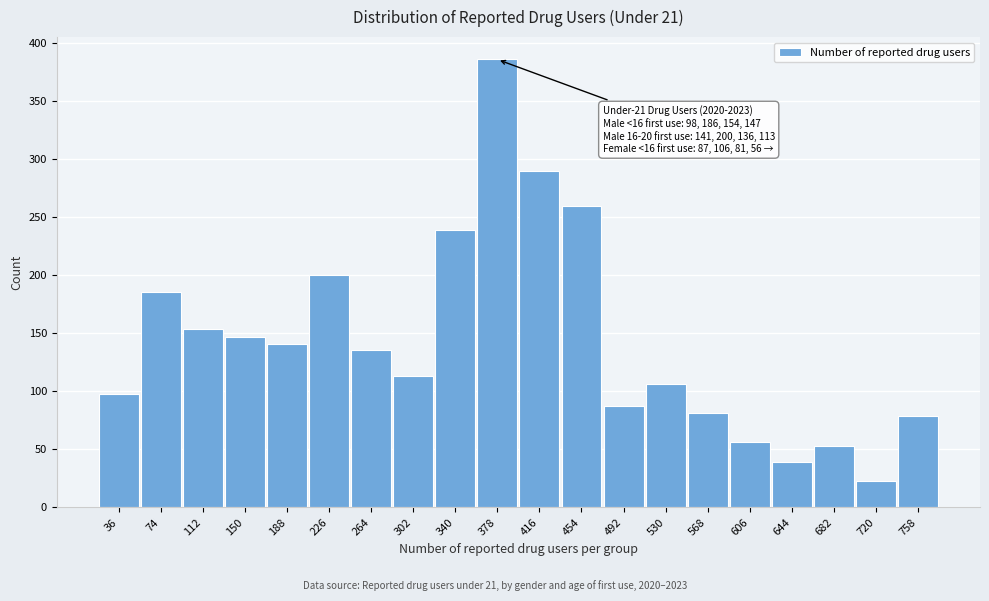

Reading left to right, what are all the values shown in this chart?

36=98	74=186	112=154	150=147	188=141	226=200	264=136	302=113	340=239	378=386	416=290	454=260	492=87	530=106	568=81	606=56	644=39	682=53	720=23	758=79